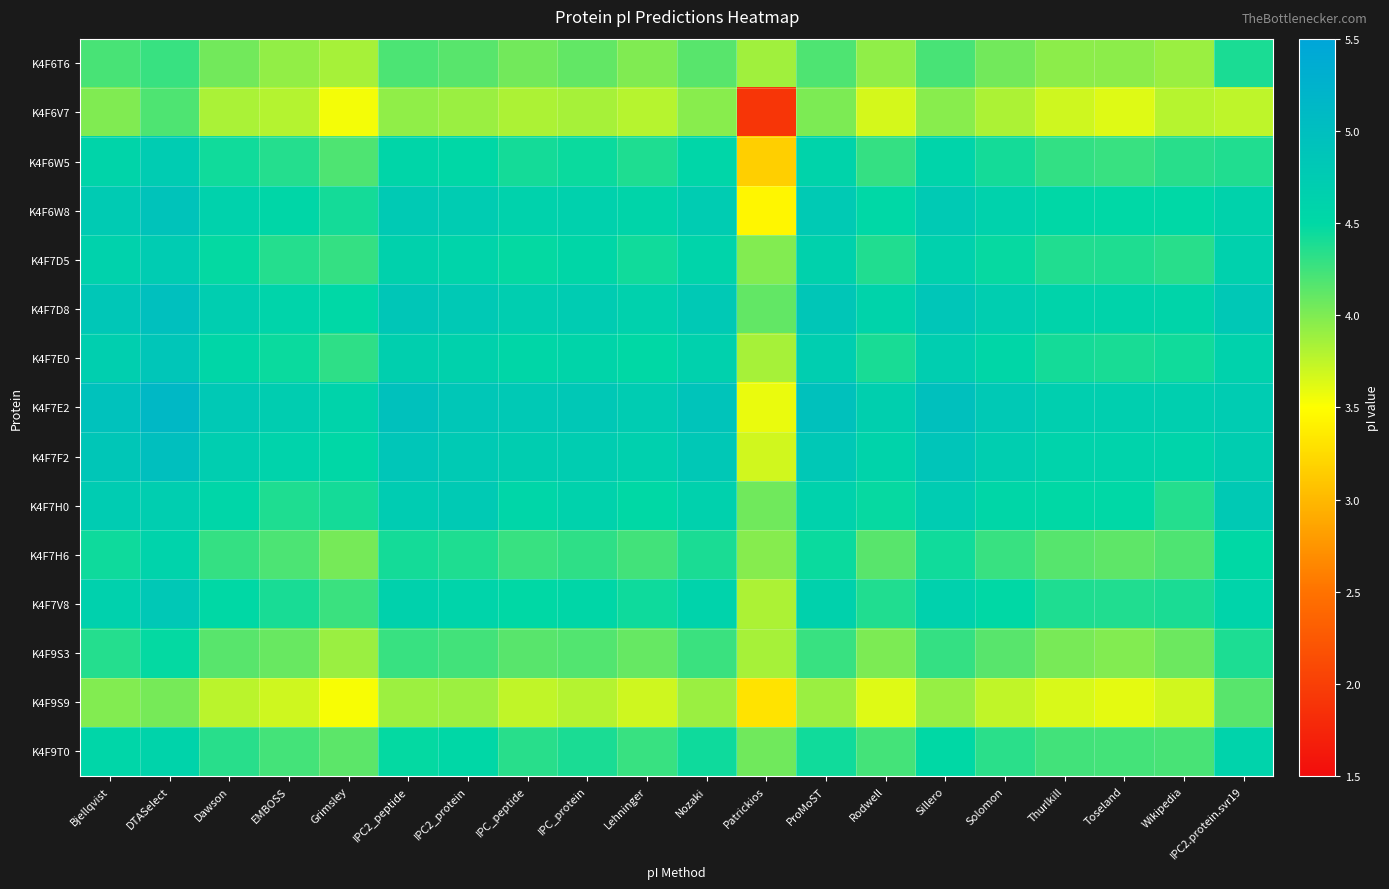

At which category does the chart reach its peak across all series?

DTASelect